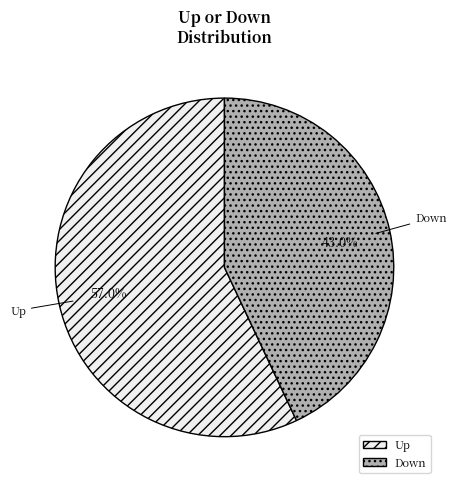

Is there a majority slice in this chart?

Yes